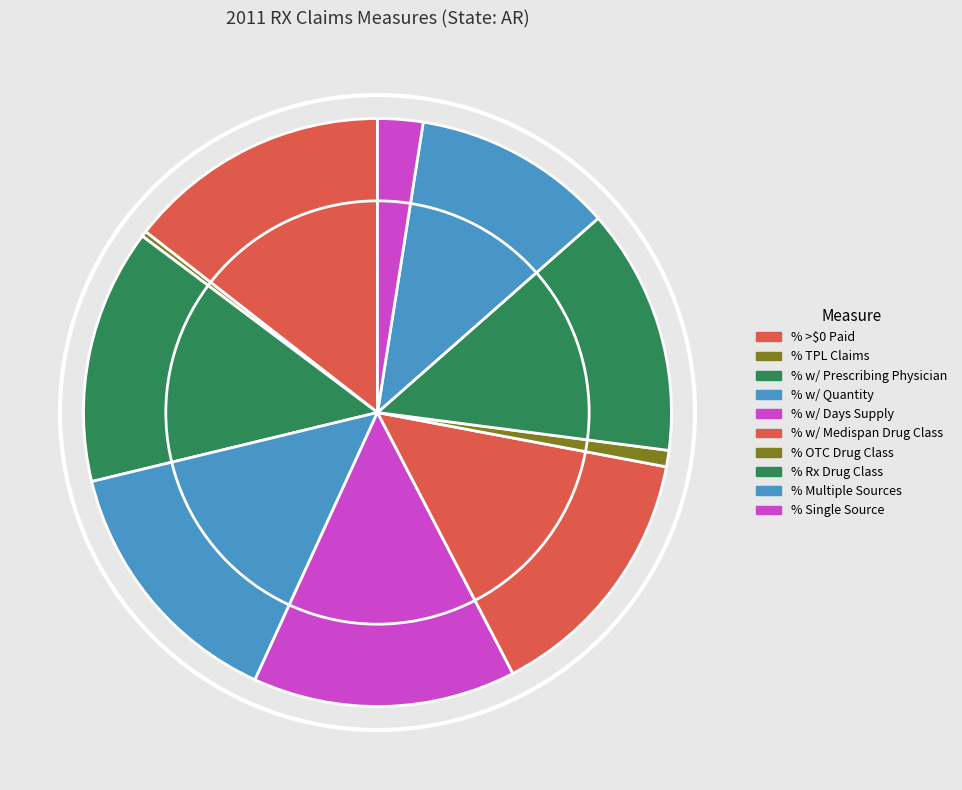

Is there a majority slice in this chart?

No